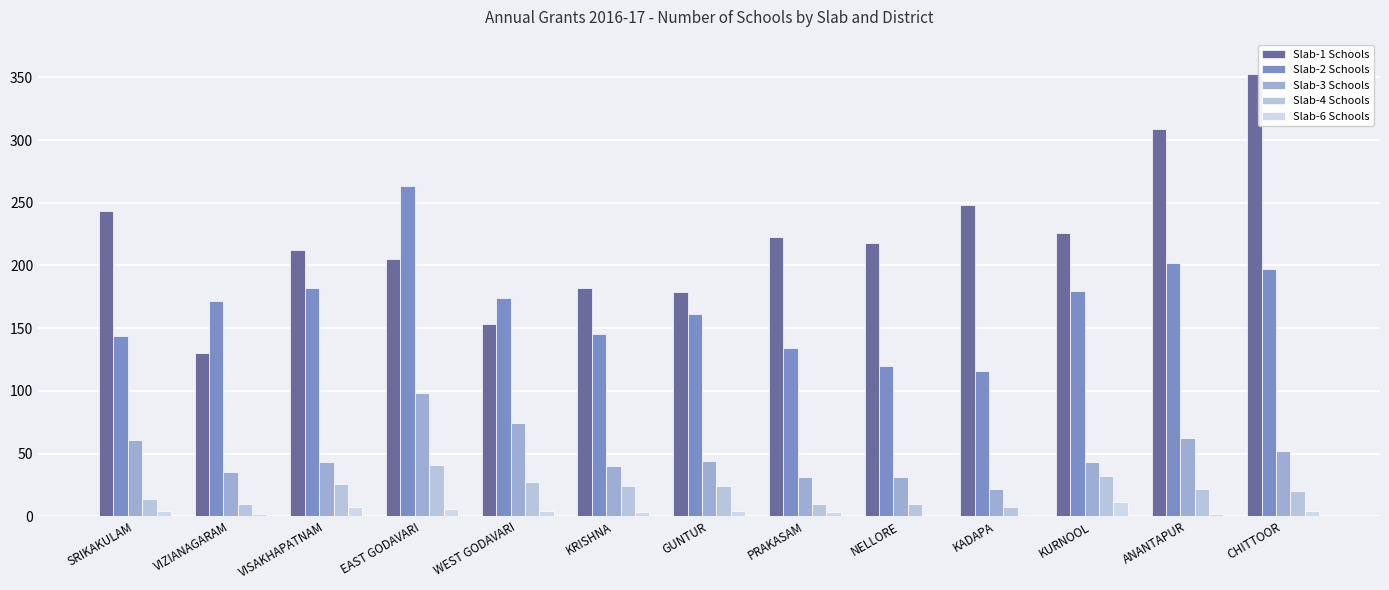

Reading left to right, extract all data points from this chart.

Slab-1 Schools: SRIKAKULAM=243	VIZIANAGARAM=130	VISAKHAPATNAM=212	EAST GODAVARI=205	WEST GODAVARI=153	KRISHNA=182	GUNTUR=179	PRAKASAM=223	NELLORE=218	KADAPA=248	KURNOOL=226	ANANTAPUR=309	CHITTOOR=353
Slab-2 Schools: SRIKAKULAM=144	VIZIANAGARAM=172	VISAKHAPATNAM=182	EAST GODAVARI=263	WEST GODAVARI=174	KRISHNA=145	GUNTUR=161	PRAKASAM=134	NELLORE=120	KADAPA=116	KURNOOL=180	ANANTAPUR=202	CHITTOOR=197
Slab-3 Schools: SRIKAKULAM=61	VIZIANAGARAM=35	VISAKHAPATNAM=43	EAST GODAVARI=98	WEST GODAVARI=74	KRISHNA=40	GUNTUR=44	PRAKASAM=31	NELLORE=31	KADAPA=22	KURNOOL=43	ANANTAPUR=62	CHITTOOR=52
Slab-4 Schools: SRIKAKULAM=14	VIZIANAGARAM=10	VISAKHAPATNAM=26	EAST GODAVARI=41	WEST GODAVARI=27	KRISHNA=24	GUNTUR=24	PRAKASAM=10	NELLORE=10	KADAPA=7	KURNOOL=32	ANANTAPUR=22	CHITTOOR=20
Slab-6 Schools: SRIKAKULAM=4	VIZIANAGARAM=2	VISAKHAPATNAM=7	EAST GODAVARI=6	WEST GODAVARI=4	KRISHNA=3	GUNTUR=4	PRAKASAM=3	NELLORE=0	KADAPA=1	KURNOOL=11	ANANTAPUR=2	CHITTOOR=4